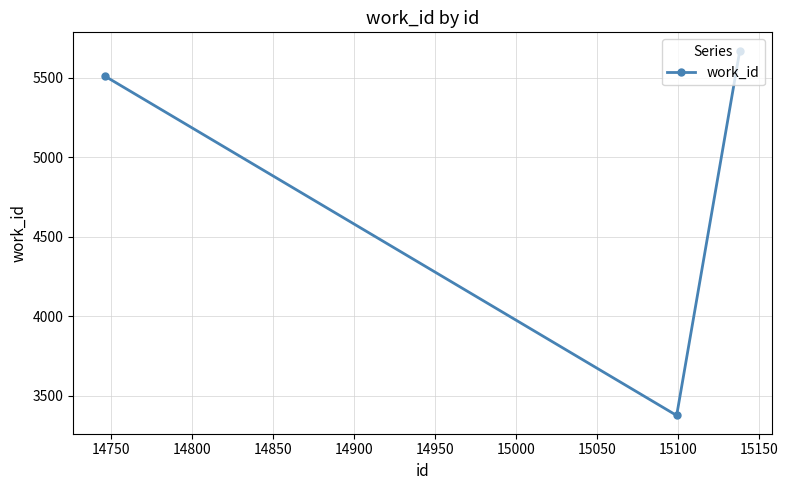

What is the value of the 1st point from the left?

5509